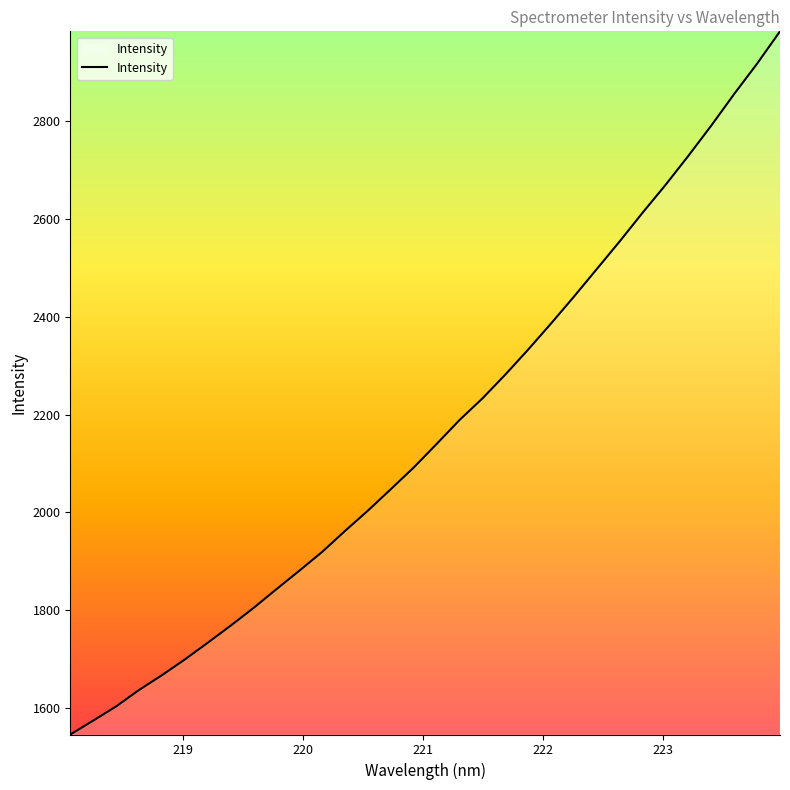

Count the number of values greater than 2140.

16